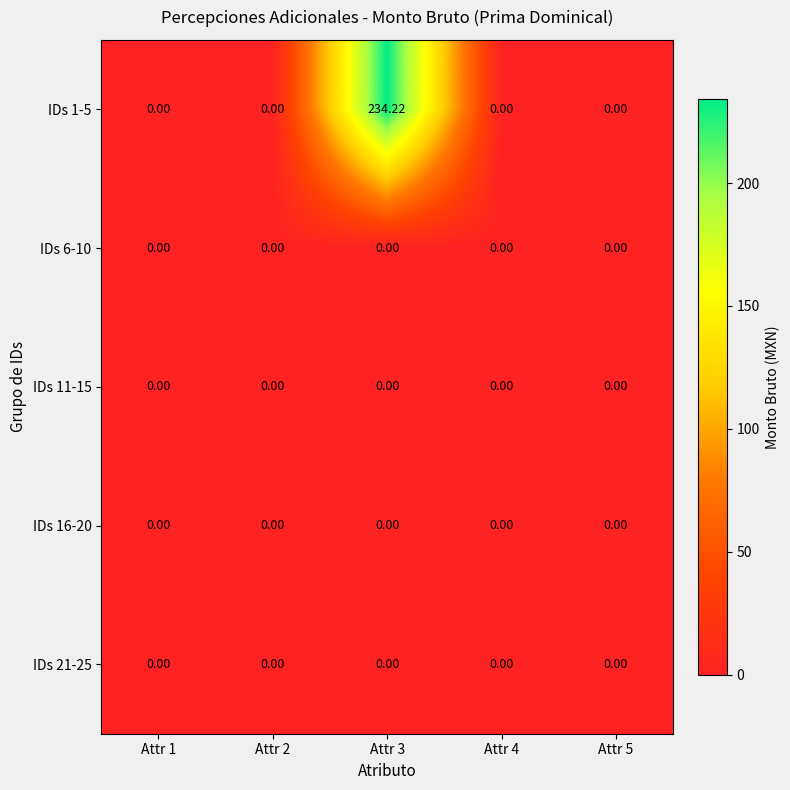

Reading left to right, transcribe all the data shown in this chart.

IDs 1-5: Attr 1=0.0	Attr 2=0.0	Attr 3=234.2	Attr 4=0.0	Attr 5=0.0
IDs 6-10: Attr 1=0.0	Attr 2=0.0	Attr 3=0.0	Attr 4=0.0	Attr 5=0.0
IDs 11-15: Attr 1=0.0	Attr 2=0.0	Attr 3=0.0	Attr 4=0.0	Attr 5=0.0
IDs 16-20: Attr 1=0.0	Attr 2=0.0	Attr 3=0.0	Attr 4=0.0	Attr 5=0.0
IDs 21-25: Attr 1=0.0	Attr 2=0.0	Attr 3=0.0	Attr 4=0.0	Attr 5=0.0